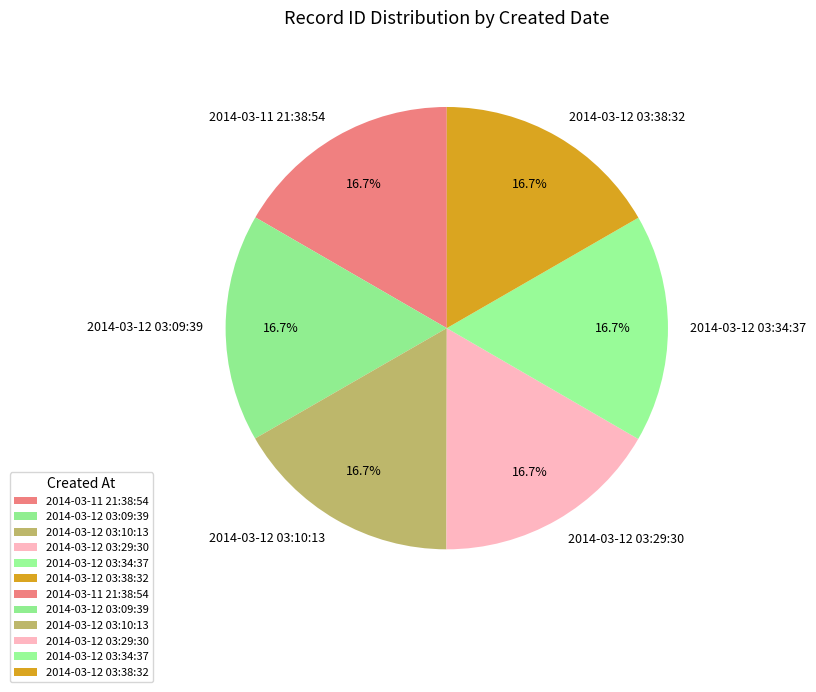

Approximately how many times larger is the value at 2014-03-11 21:38:54 compared to 2014-03-12 03:10:13?

1.0